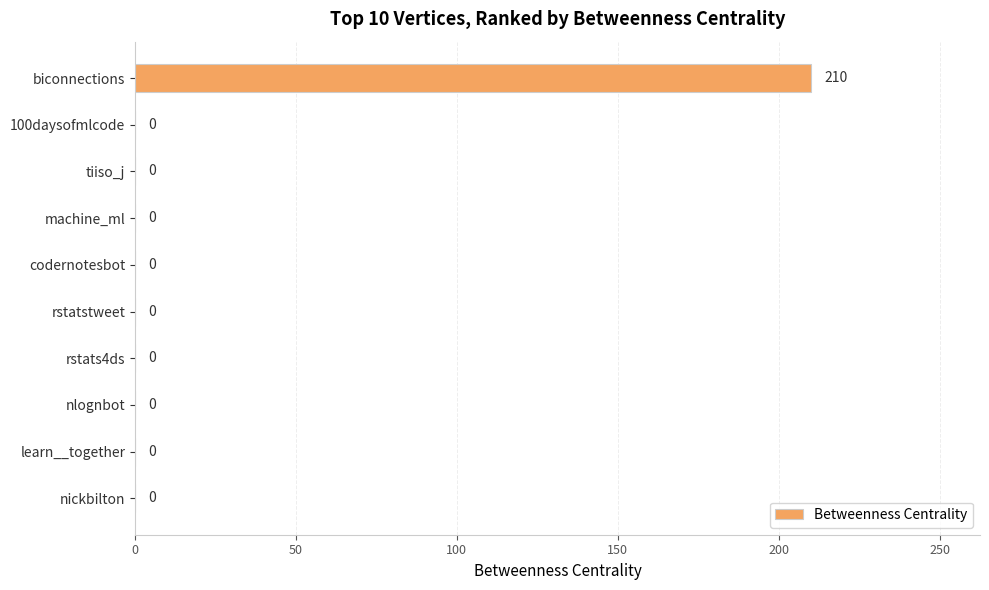

Which label corresponds to the largest value in the chart?

biconnections